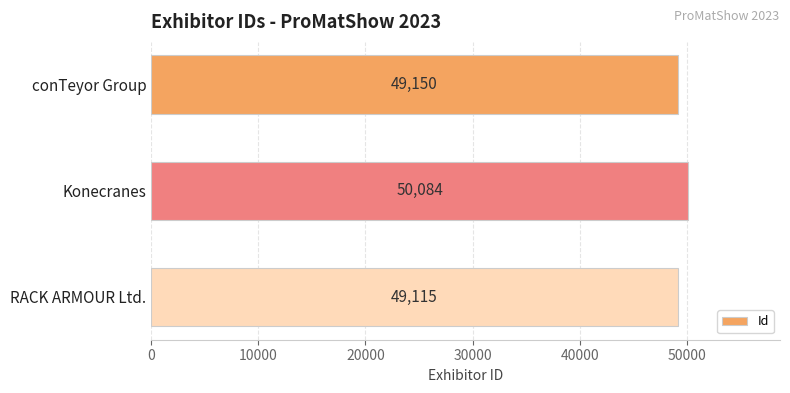

What is the minimum value shown in the chart?

49115